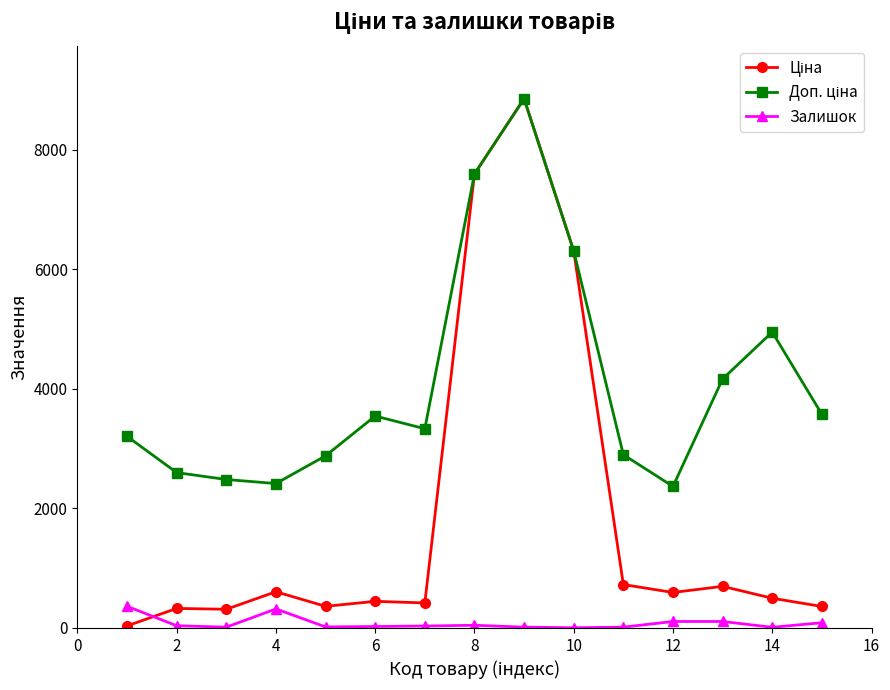

What is the greatest value displayed?

8856.7